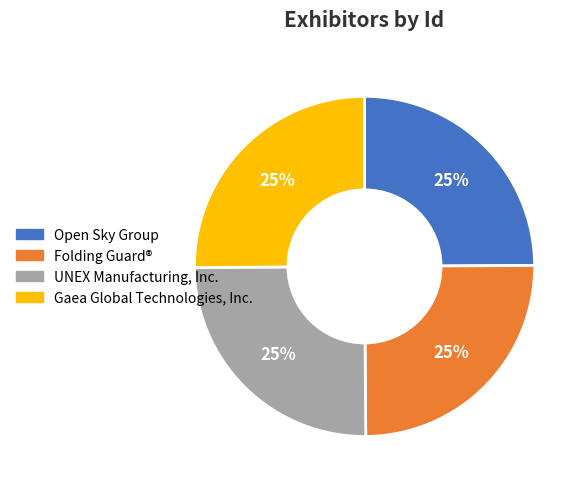

The Gaea Global Technologies, Inc. slice represents 25% of the pie. True or false?

True